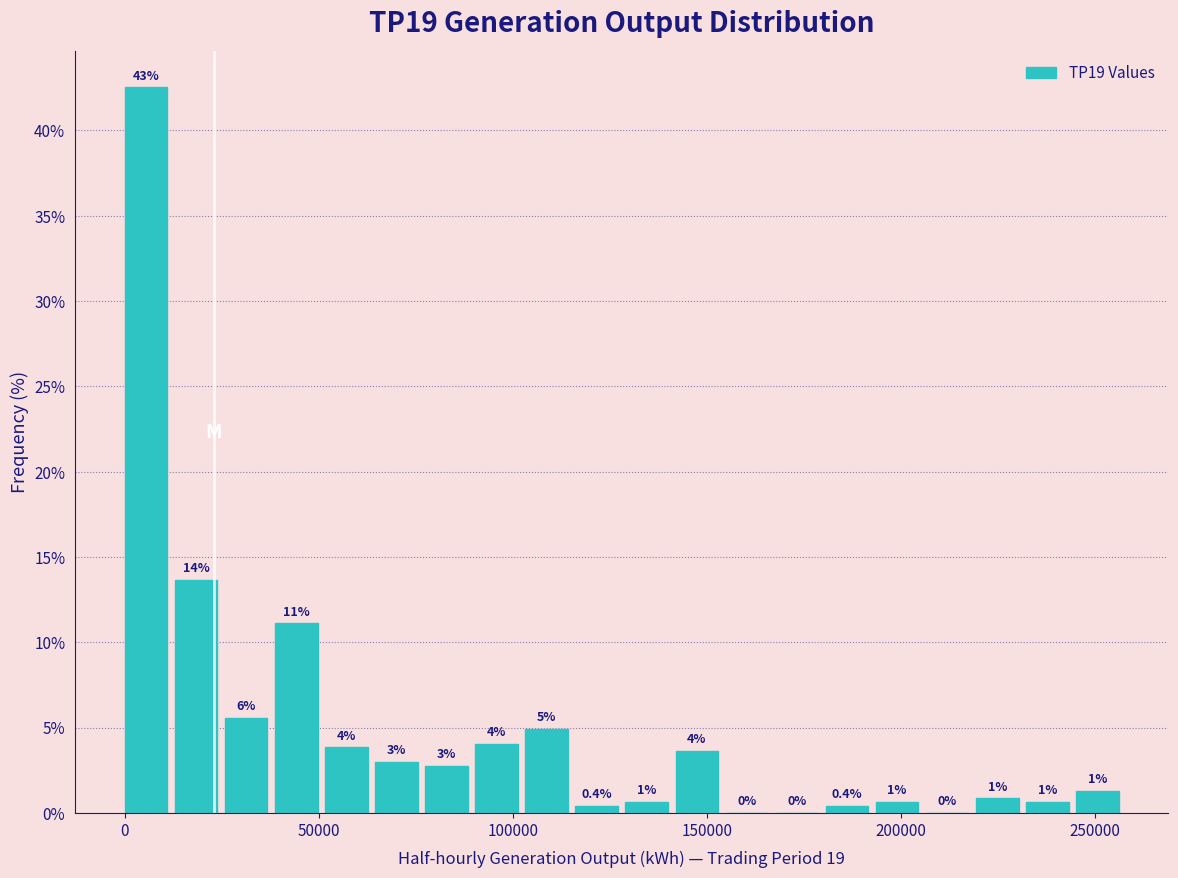

Read against the x-axis, roughly where is the centre of the tallest bar?

5000